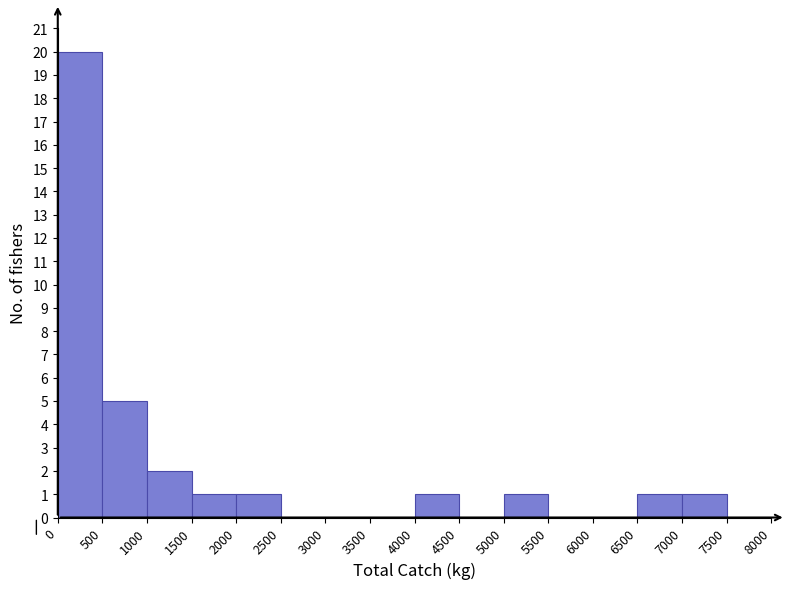

Reading left to right, list every bar in this chart as the range it spans on the x-axis followed by its height. The values are not printed on the chart, so give them approximately, as read against the axis.

0 to 500: 20
500 to 1000: 5
1000 to 1500: 2
1500 to 2000: 1
2000 to 2500: 1
2500 to 3000: 0
3000 to 3500: 0
3500 to 4000: 0
4000 to 4500: 1
4500 to 5000: 0
5000 to 5500: 1
5500 to 6000: 0
6000 to 6500: 0
6500 to 7000: 1
7000 to 7500: 1
7500 to 8000: 0